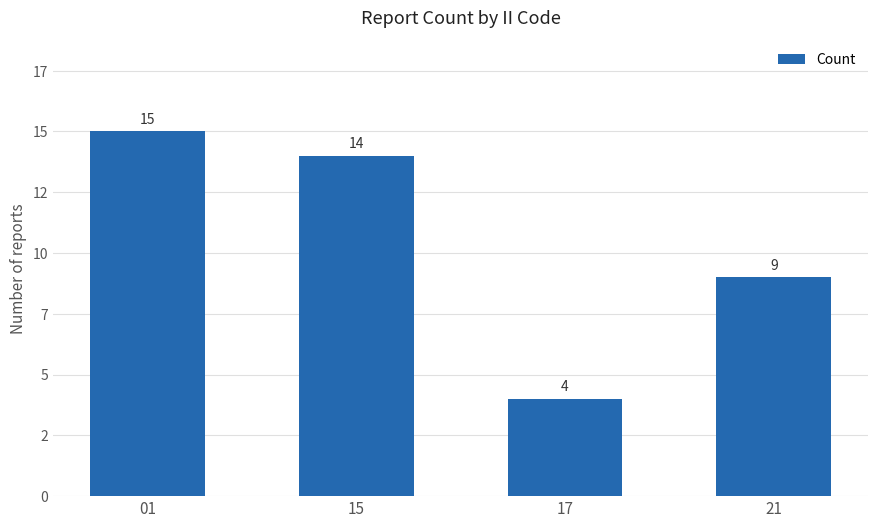

Does the chart contain stacked bars?

No